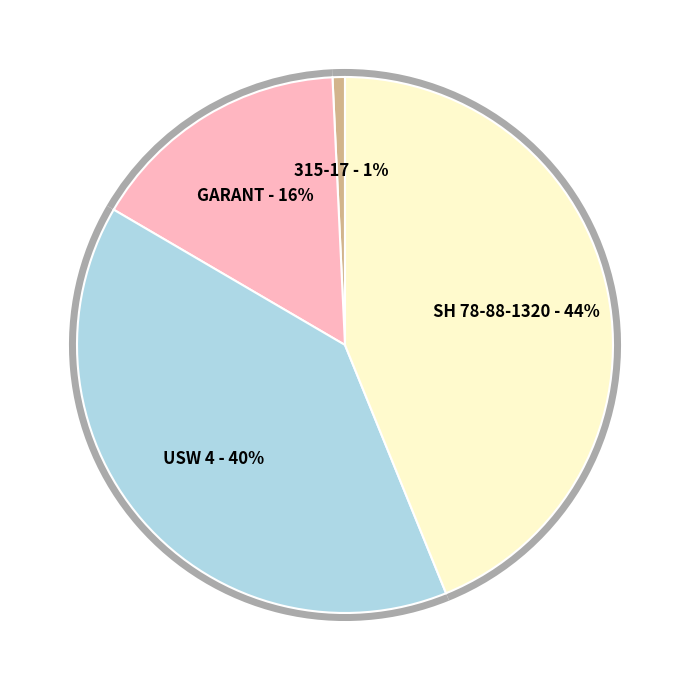

Combined, what portion of the pie is USW 4 and GARANT?

55.4%